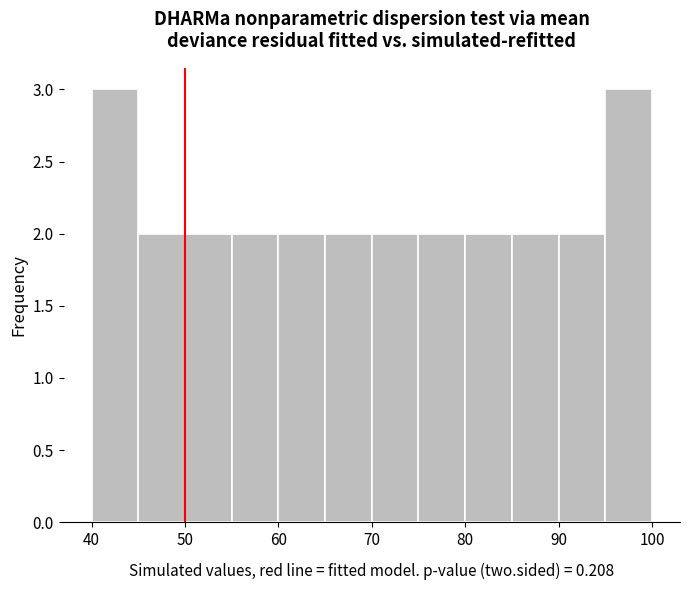

Reading left to right, list every bar in this chart as the range it spans on the x-axis followed by its height. The values are not printed on the chart, so give them approximately, as read against the axis.

40 to 45: 3
45 to 50: 2
50 to 55: 2
55 to 60: 2
60 to 65: 2
65 to 70: 2
70 to 75: 2
75 to 80: 2
80 to 85: 2
85 to 90: 2
90 to 95: 2
95 to 100: 3